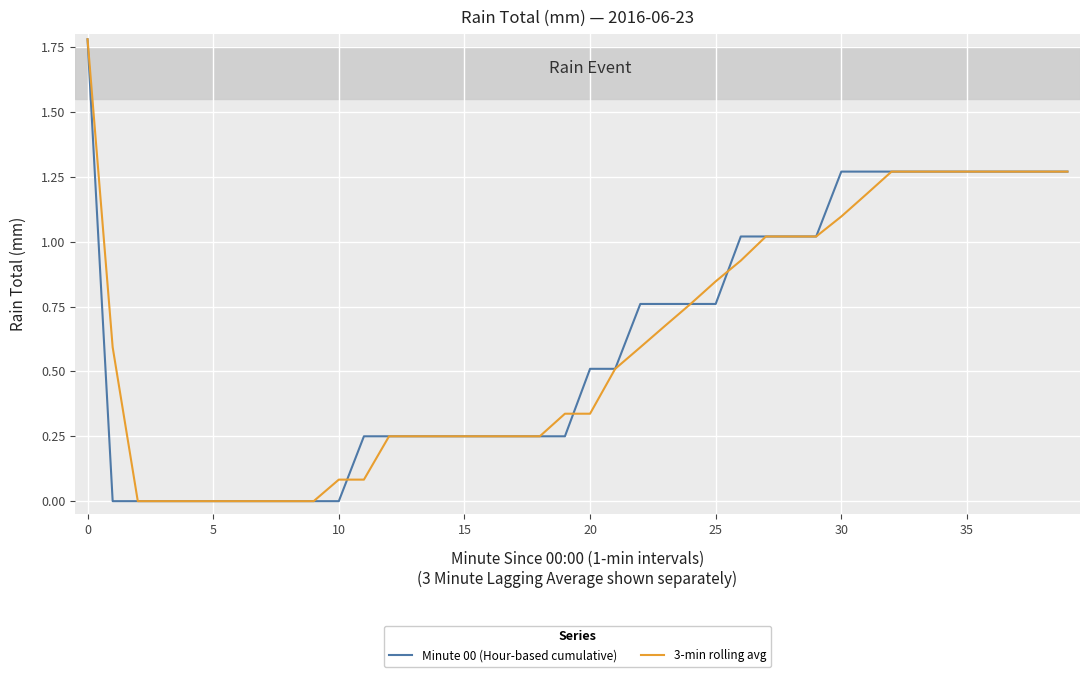

List the series in order of their overall mean, highest first.

Minute 00 (Hour-based cumulative), 3-min rolling avg